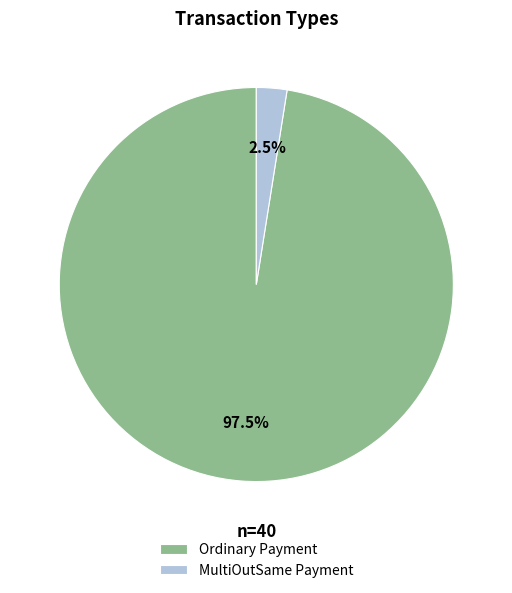

How much of the chart is everything except Ordinary Payment?

2.5%